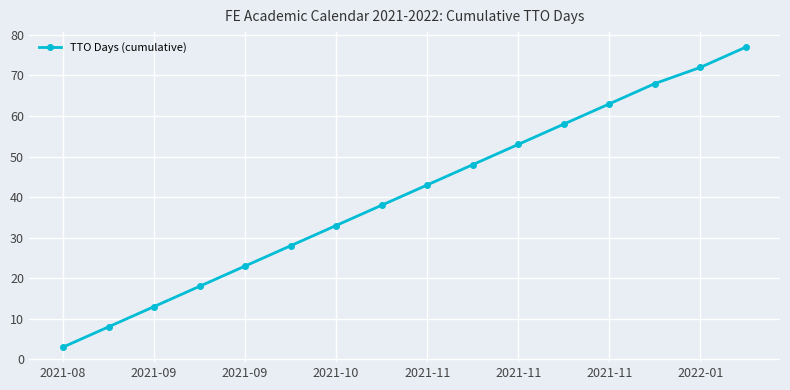

Count the number of data series in this chart.

1